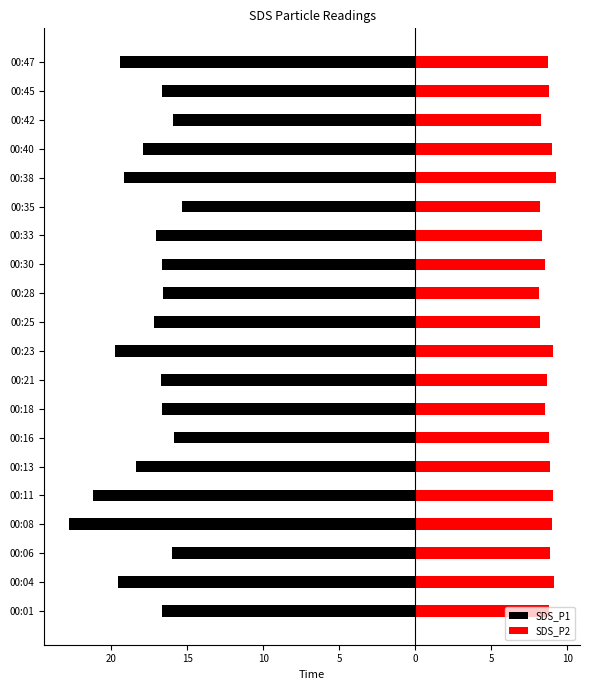

Are the bars grouped side by side (vs. stacked)?

Yes